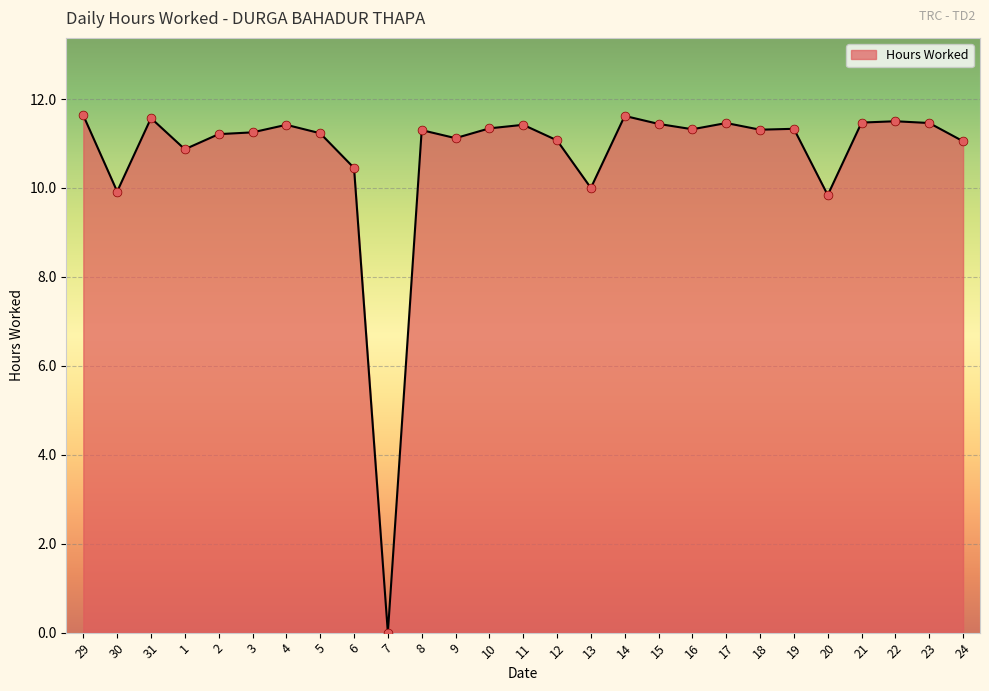

What is the change in value from 29 to 3?

-0.4